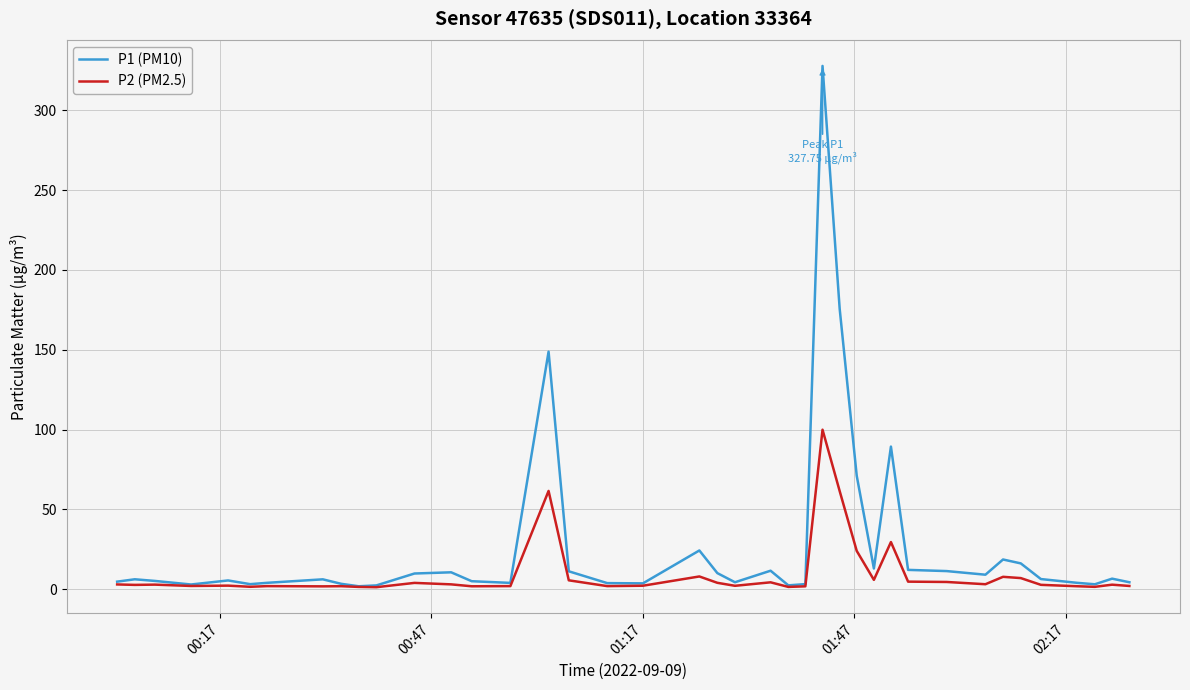

In P1 (PM10), how many points are lower than both neighbors (excluding endpoints)?

10